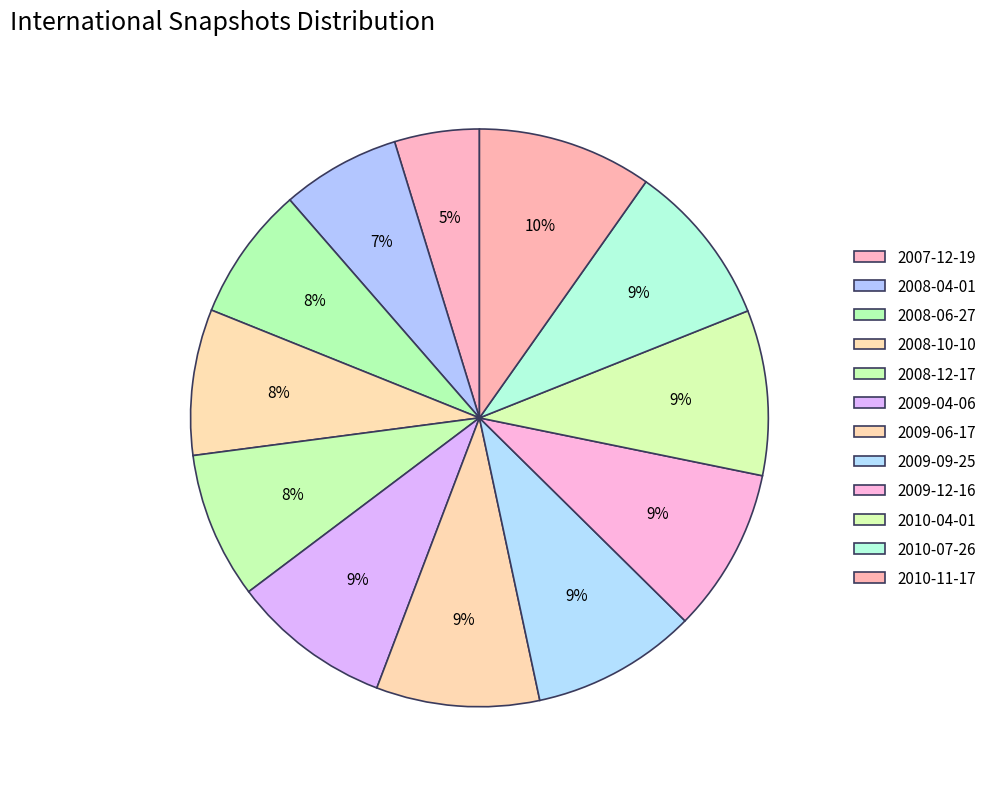

True or false: 2008-06-27 accounts for 1% of the total.

False